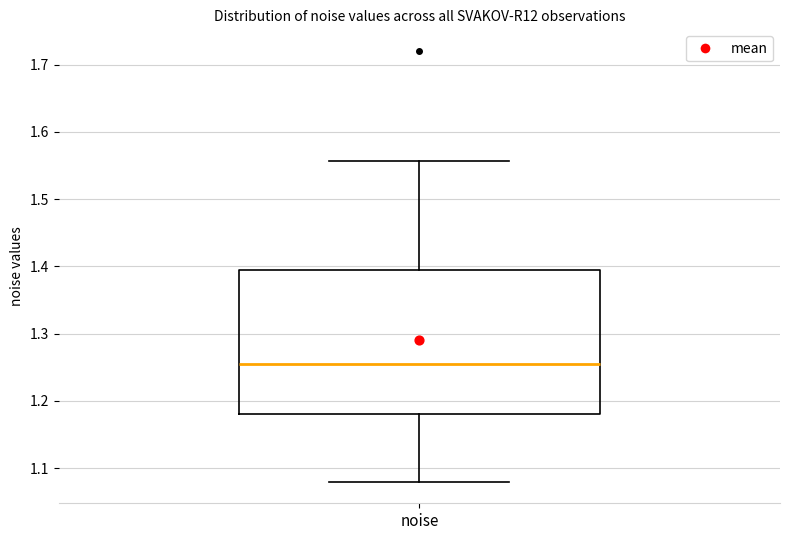

Where is the lower edge of the box for noise on the y-axis? The values are not printed on the chart, so give them approximately, as read against the axis.

1.18